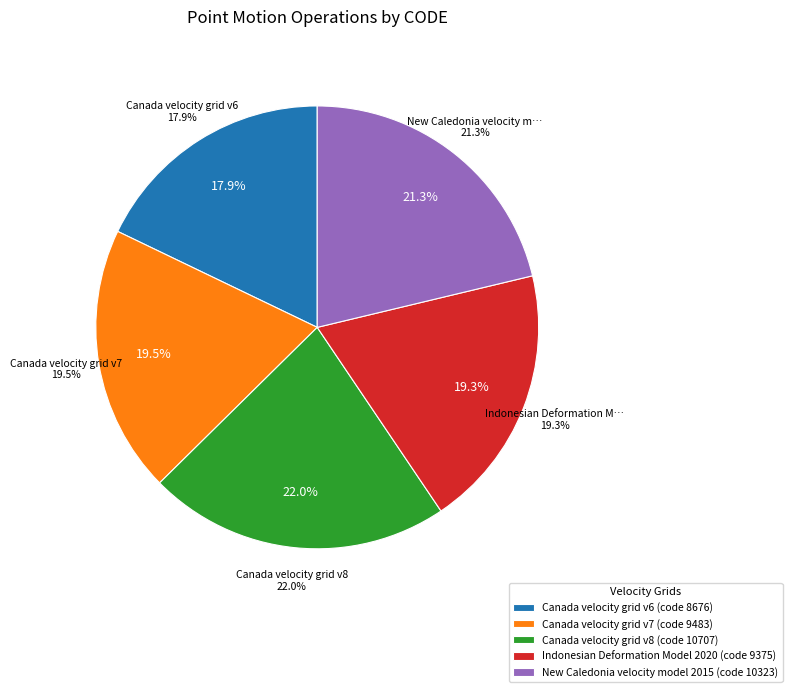

Is the sum of Canada velocity grid v8 and Canada velocity grid v7 greater than half?

No